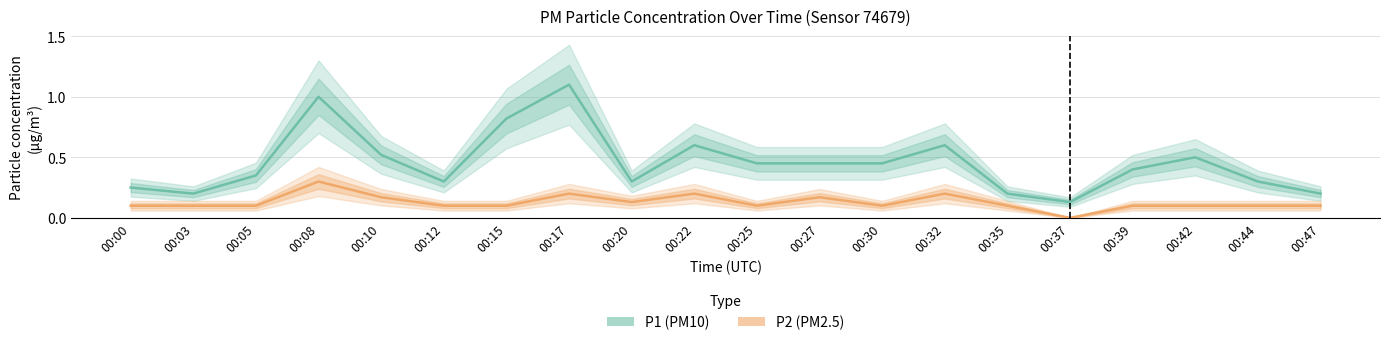

At which category does P2 (PM2.5) reach its first local valley?

00:20